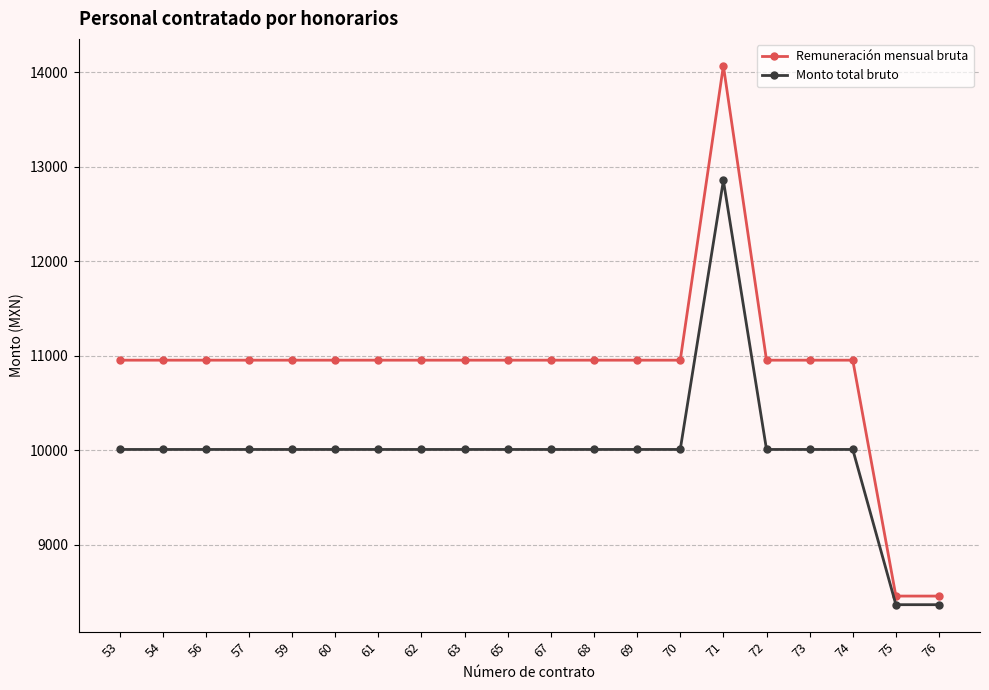

At which category is the sum across all series the highest?

71